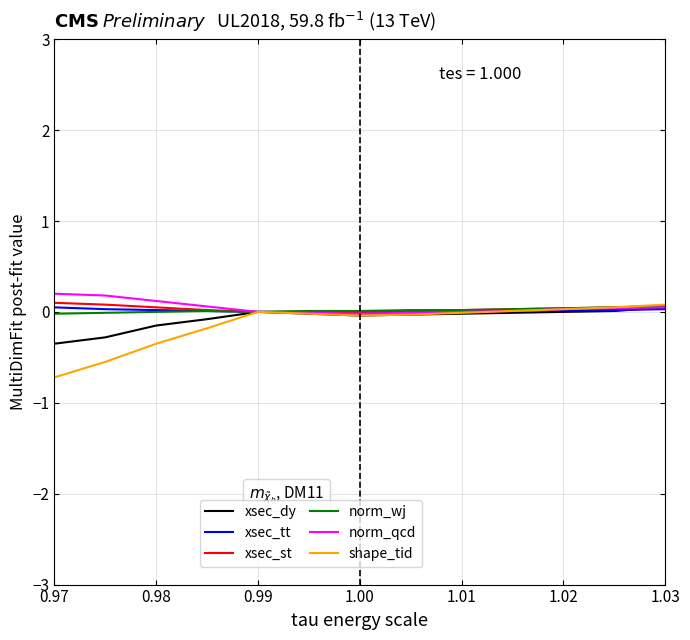

Which series has the largest range (max minus min)?

shape_tid